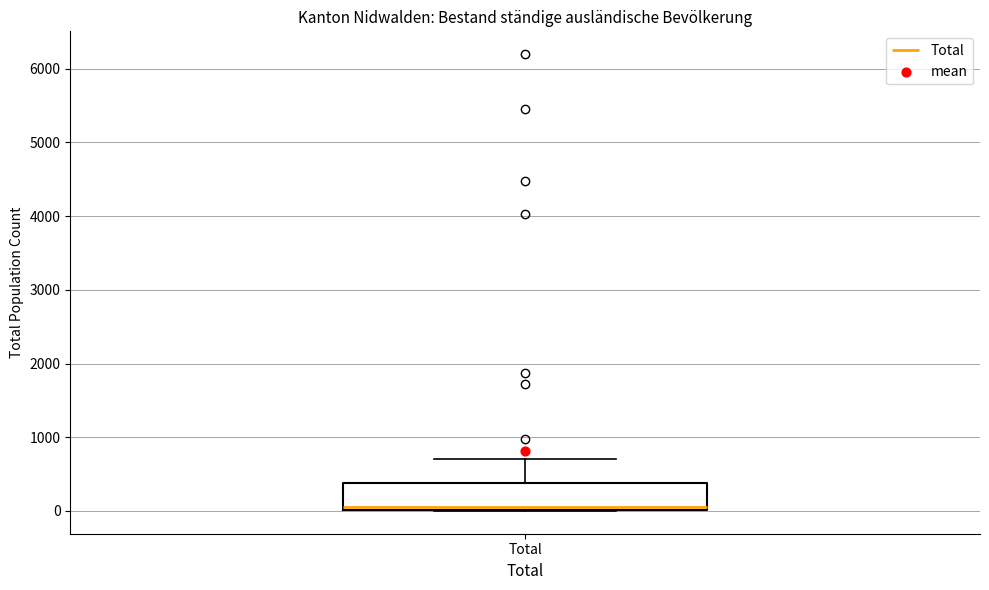

Transcribe this box plot: give where the median line is, the range the box spans, and where the two whiskers end, as read against the y-axis. The values are not printed on the chart, so give them approximately, as read against the axis.

median 100, box 0 to 400, whiskers 0 to 700